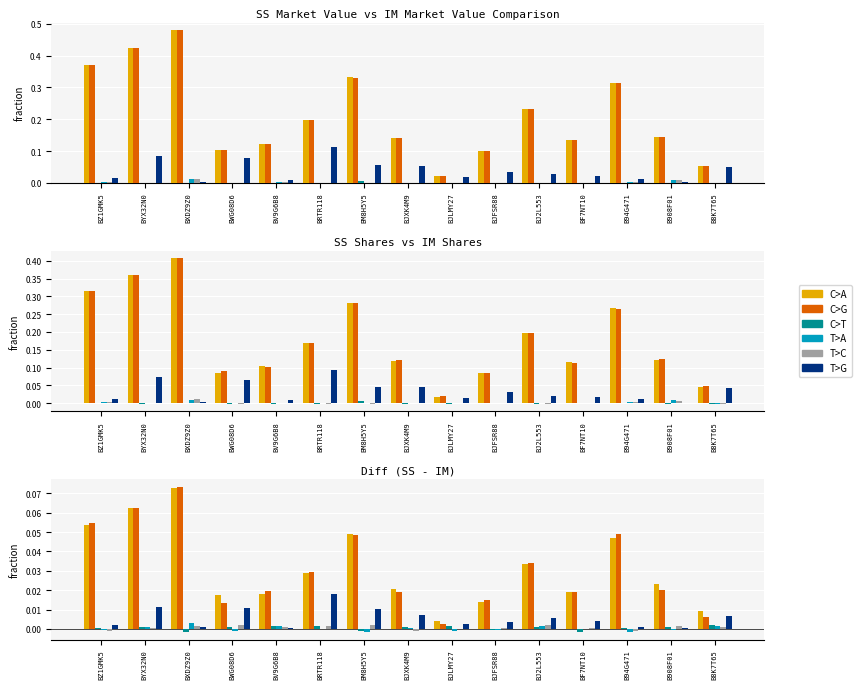

At which label is T>G closest to 0?

B908F01